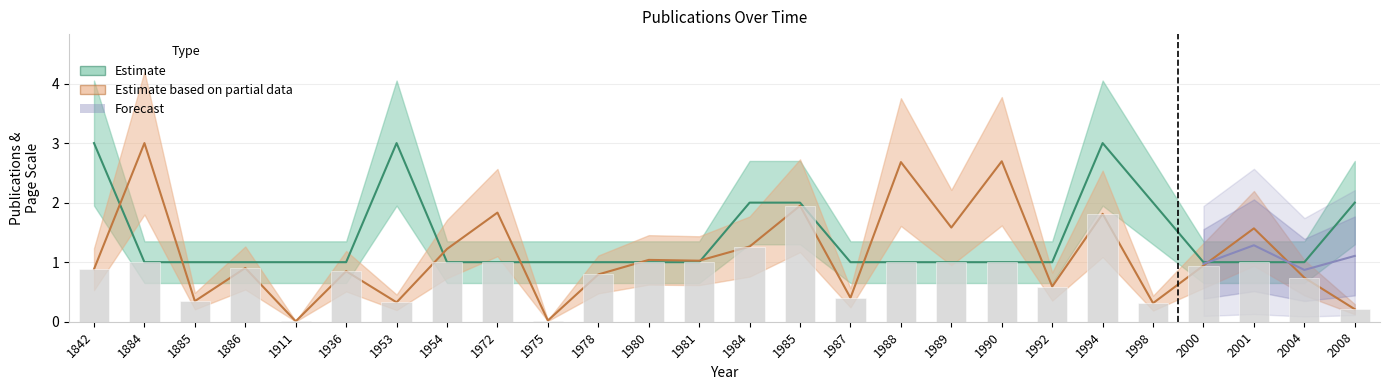

What is the total value across all series at 1994?

4.8